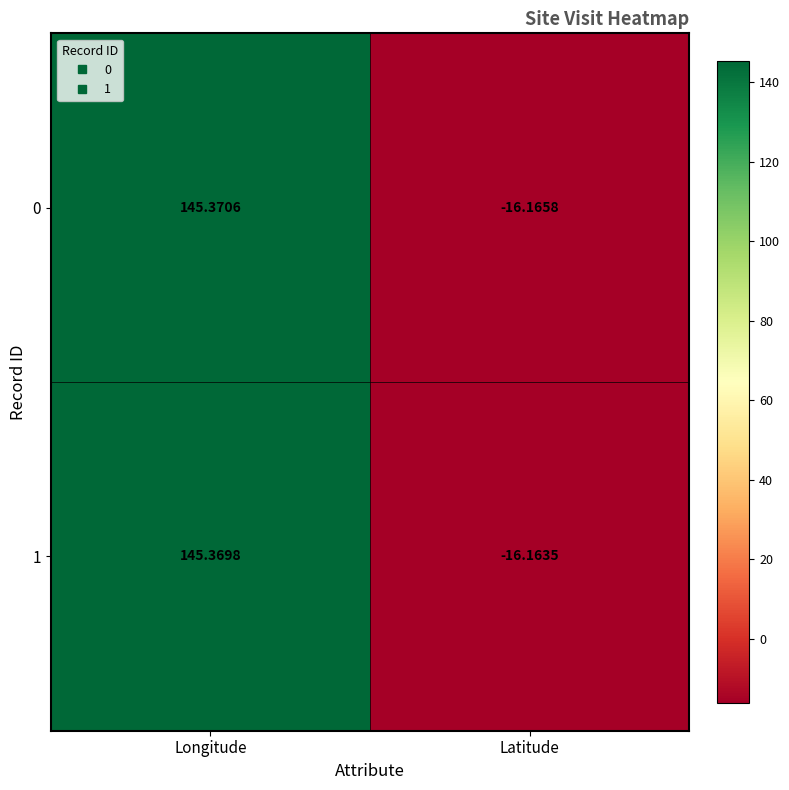

Which category has the lowest value in the 0 series?

Latitude